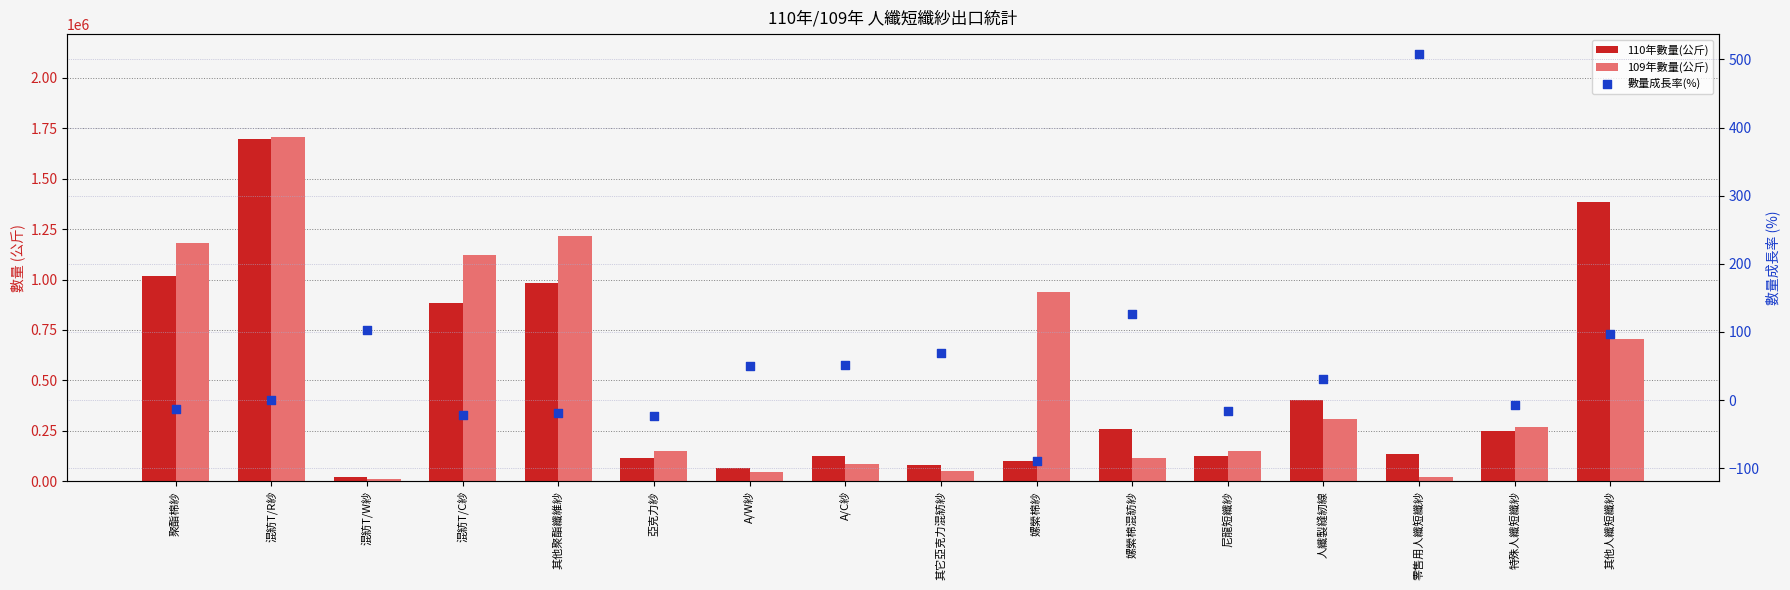

What are all the series names shown in the legend?

110年數量(公斤), 109年數量(公斤), 數量成長率(%)